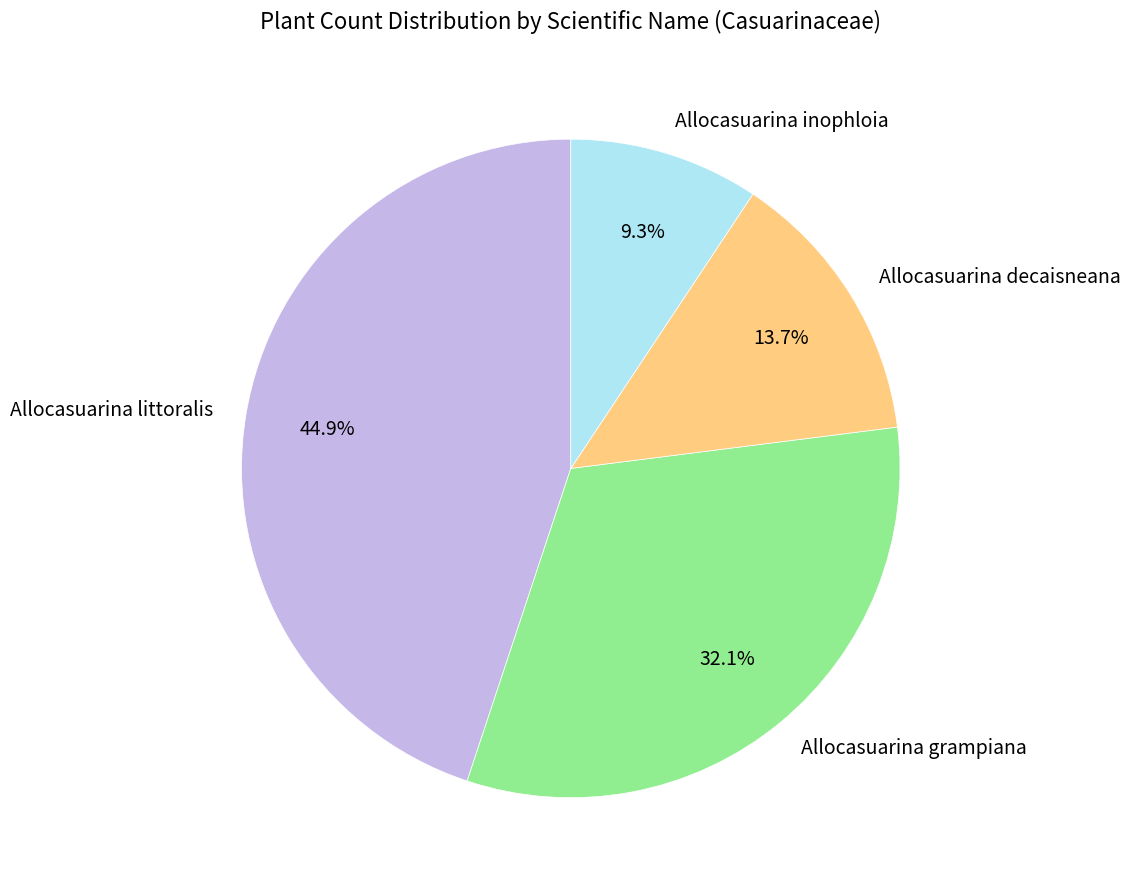

To the nearest percent, what is the combined percentage of Allocasuarina inophloia and Allocasuarina littoralis?

54%